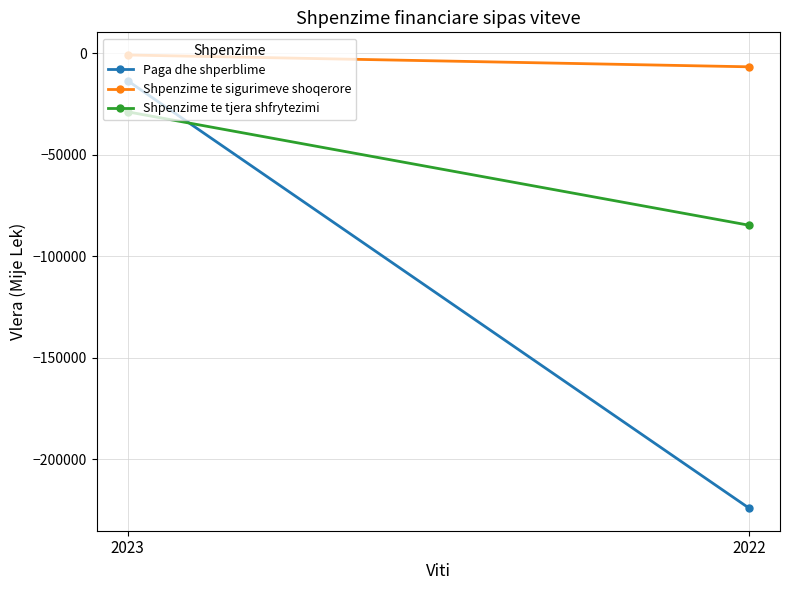

At how many categories does at least one series exceed -2406?

1